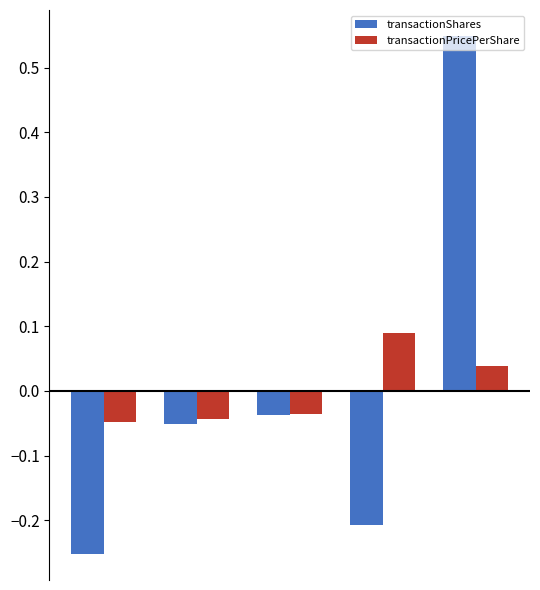

Which series has the widest spread of values?

transactionShares